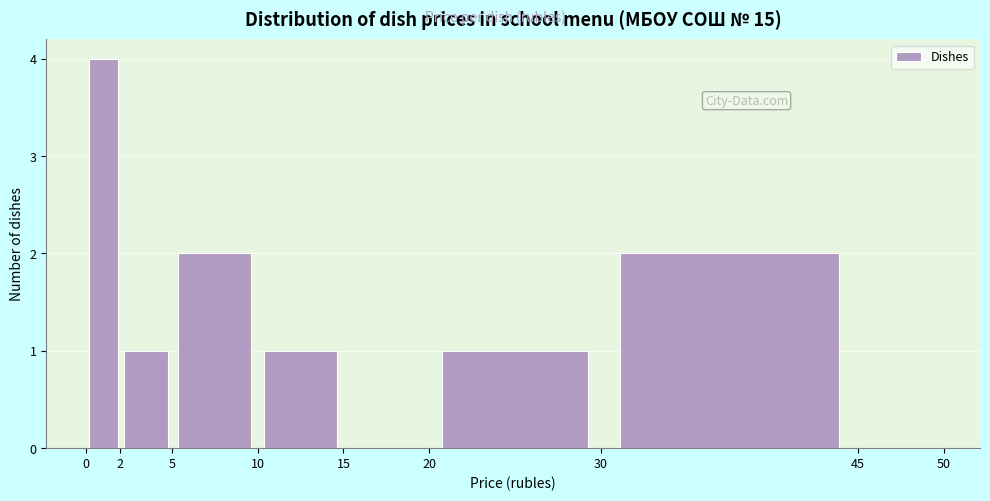

Reading left to right, list every bar in this chart as the range it spans on the x-axis followed by its height. The values are not printed on the chart, so give them approximately, as read against the axis.

0 to 2: 4
2 to 5: 1
5 to 10: 2
10 to 15: 1
15 to 20: 0
20 to 30: 1
30 to 45: 2
45 to 50: 0